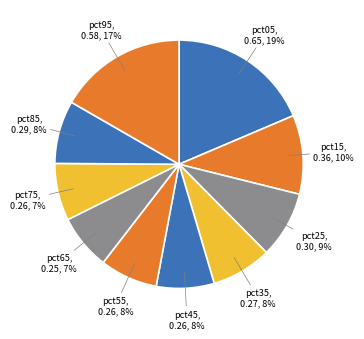

Count the number of slices in the pie.

10